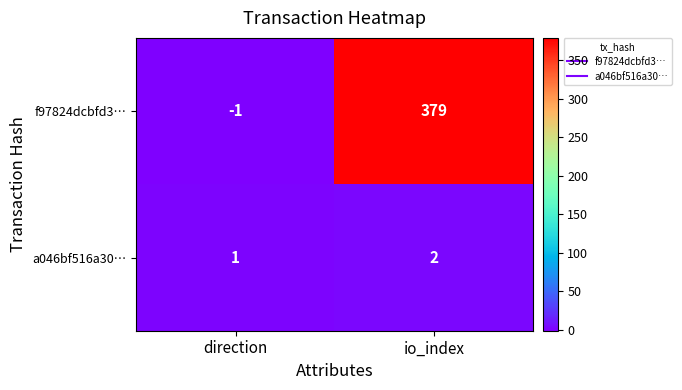

What is the highest value of the f97824dcbfd3… series?

379